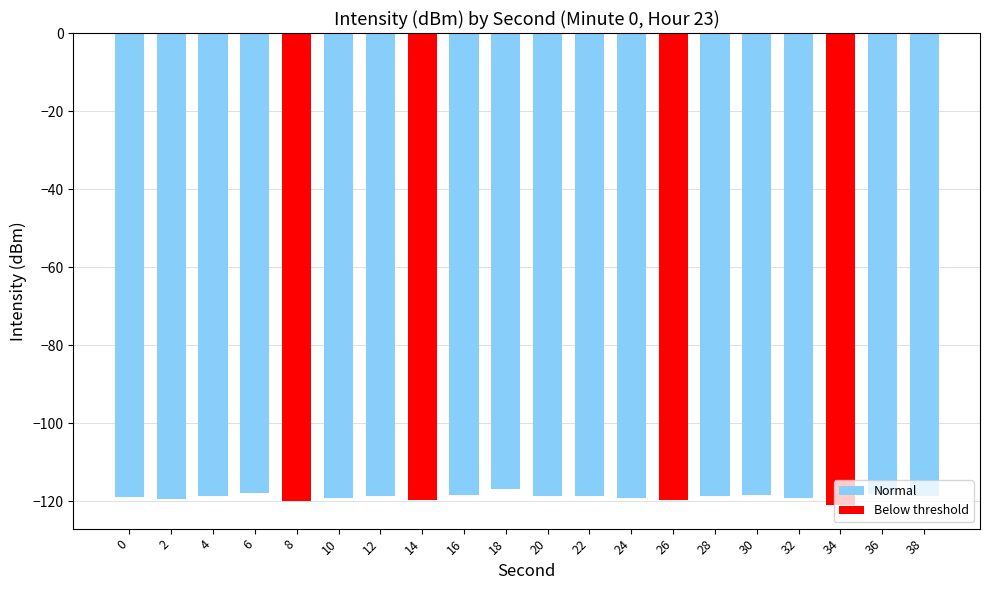

Which category has the highest value across all series?

18